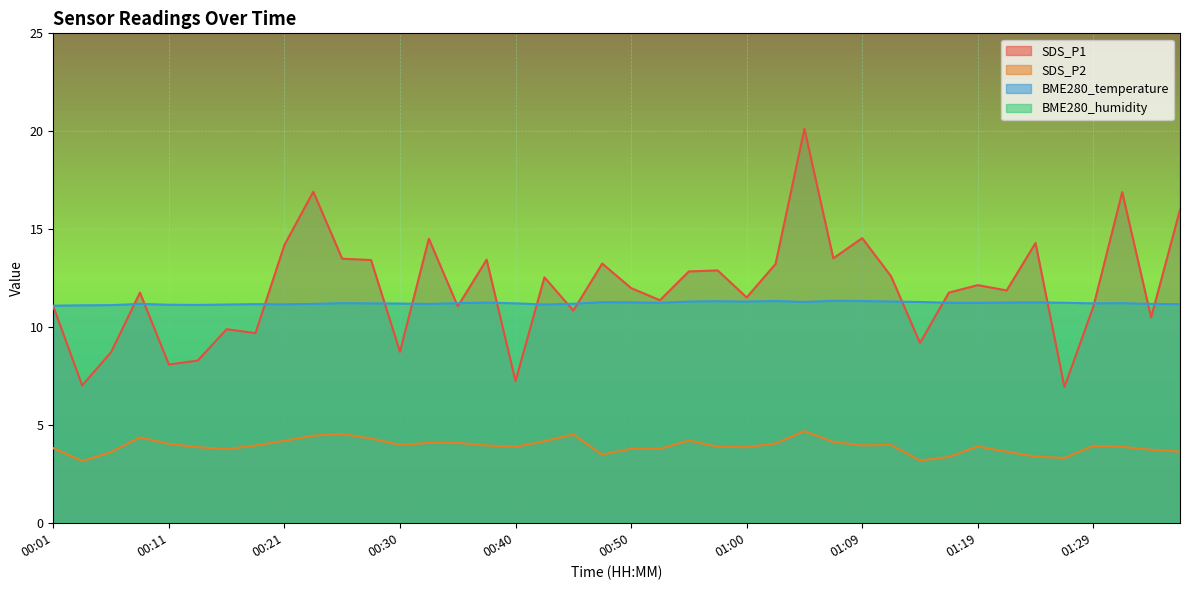

Reading right to left, transcribe all the data shown in this chart.

SDS_P1: 16.0	10.5	16.9	11.1	7.0	14.3	11.9	12.2	11.8	9.2	12.6	14.6	13.5	20.1	13.2	11.5	12.9	12.8	11.4	12.0	13.2	10.8	12.6	7.2	13.4	11.1	14.5	8.8	13.4	13.5	16.9	14.2	9.7	9.9	8.3	8.1	11.8	8.7	7.0	11.1
SDS_P2: 3.6	3.8	3.9	4.0	3.3	3.4	3.6	3.9	3.4	3.2	4.0	4.0	4.2	4.7	4.1	3.9	3.9	4.2	3.8	3.8	3.5	4.5	4.2	3.9	4.0	4.1	4.1	4.0	4.3	4.5	4.5	4.2	4.0	3.8	3.9	4.0	4.4	3.6	3.2	3.8
BME280_temperature: 11.2	11.2	11.2	11.2	11.2	11.3	11.3	11.2	11.2	11.3	11.3	11.3	11.3	11.3	11.3	11.3	11.3	11.3	11.2	11.3	11.3	11.2	11.2	11.2	11.3	11.2	11.2	11.2	11.2	11.2	11.2	11.2	11.2	11.2	11.1	11.2	11.2	11.1	11.1	11.1
BME280_humidity: 60.5	60.9	60.8	60.8	60.4	60.5	60.9	60.8	60.8	60.6	60.4	60.2	60.5	60.2	60.4	60.2	60.2	60.3	60.5	60.6	60.7	60.6	61.0	60.6	60.7	60.8	60.5	60.4	60.6	60.6	60.2	60.6	60.5	60.4	60.8	60.8	60.4	60.9	60.7	60.7